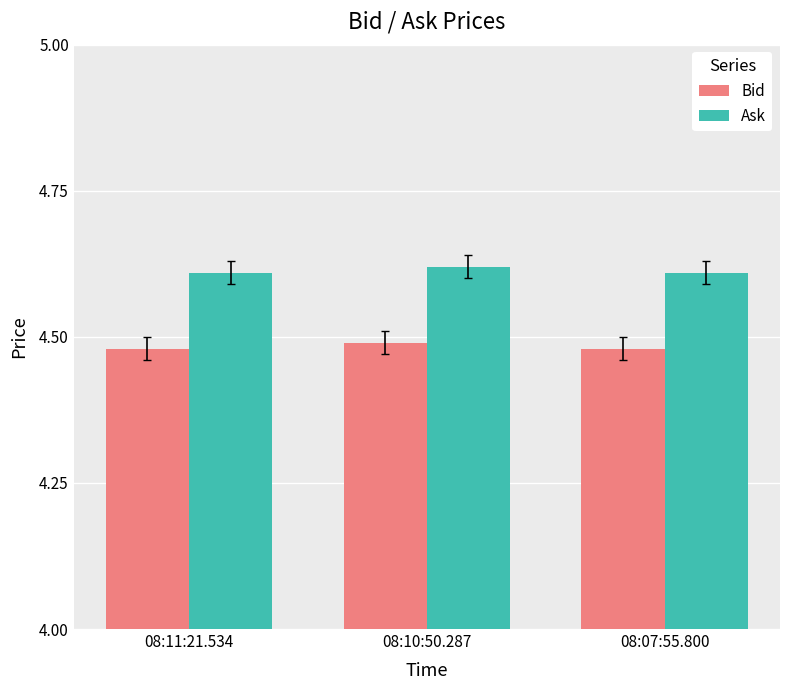

How many groups of bars are there?

3